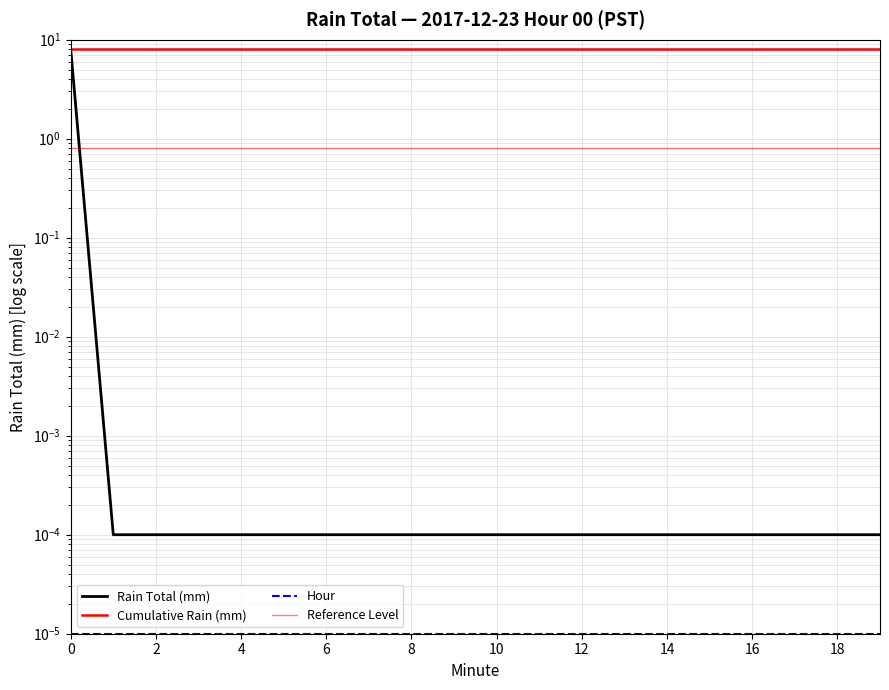

Which series has the widest spread of values?

Rain Total (mm)